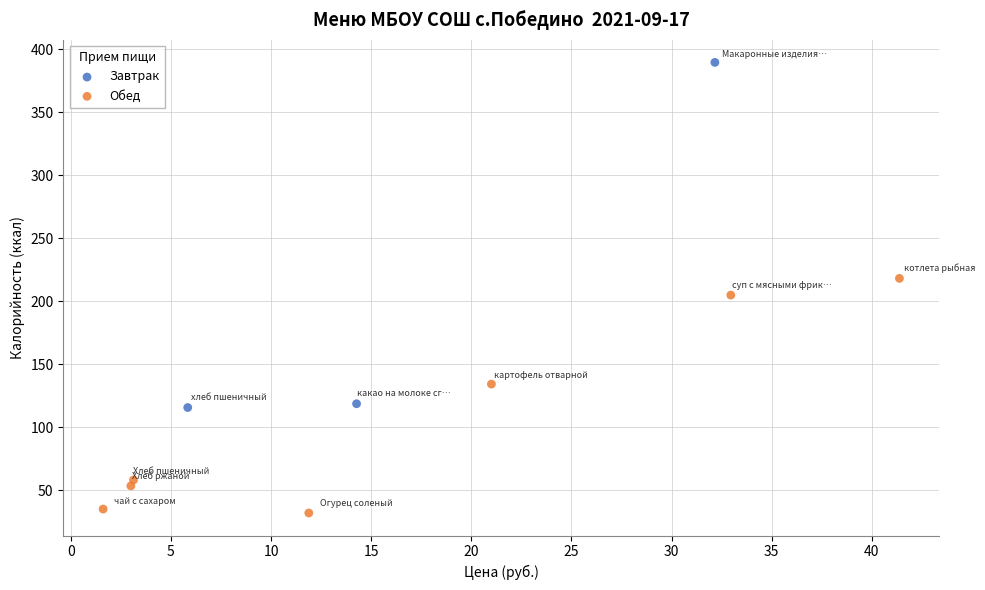

Which series reaches the maximum Y coordinate?

Завтрак